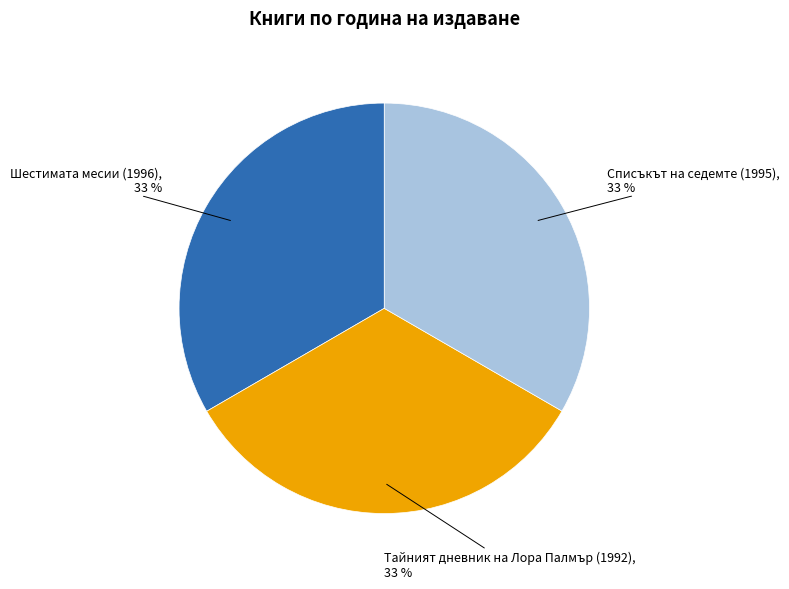

Is there any slice that represents more than half of the pie?

No